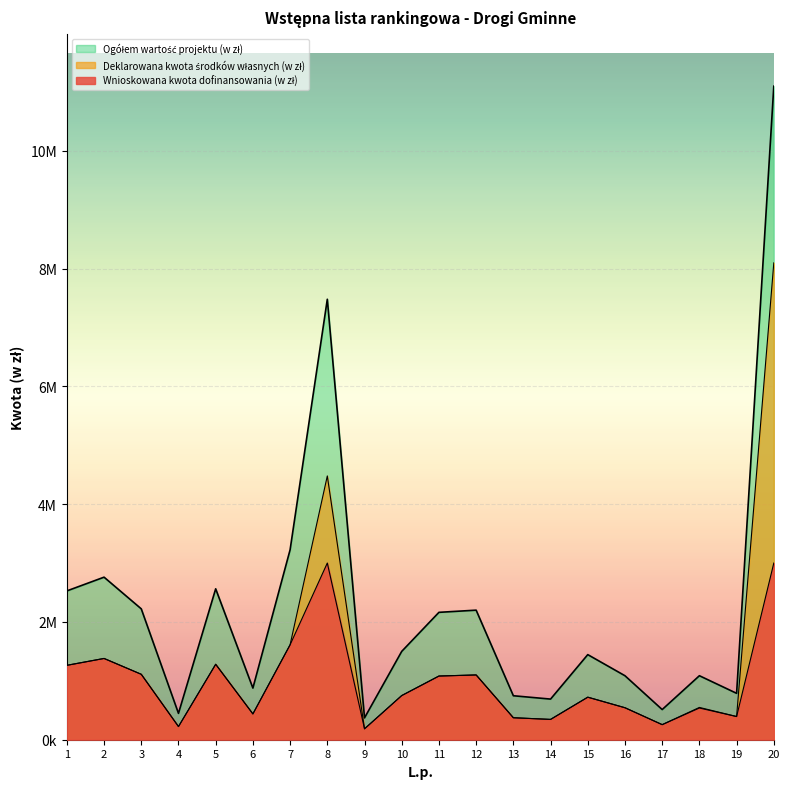

Is it true that Wnioskowana kwota dofinansowania (w zł) equals 1380060.0 at 2?

True